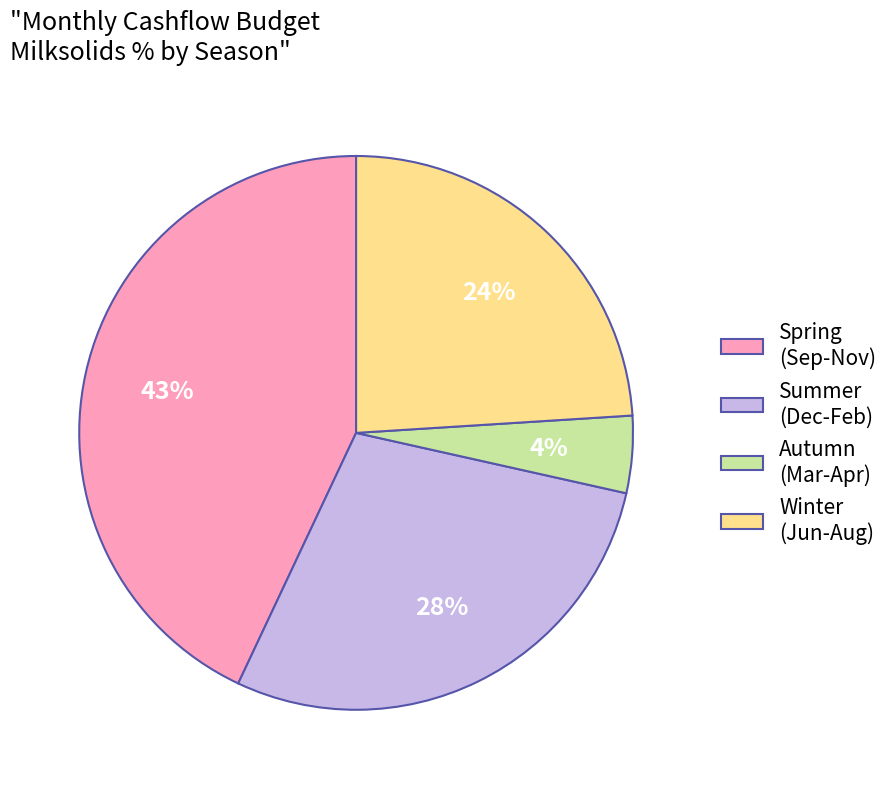

Rank the categories by value from highest to lowest.

Spring (Sep-Nov), Summer (Dec-Feb), Winter (Jun-Aug), Autumn (Mar-Apr)